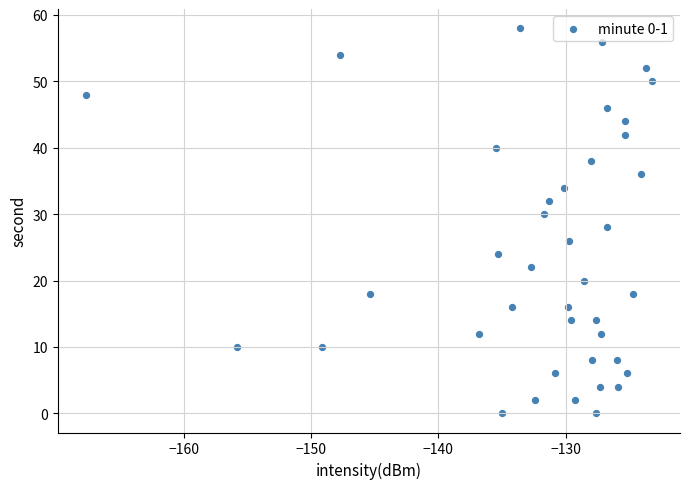

How many data points are displayed?

40